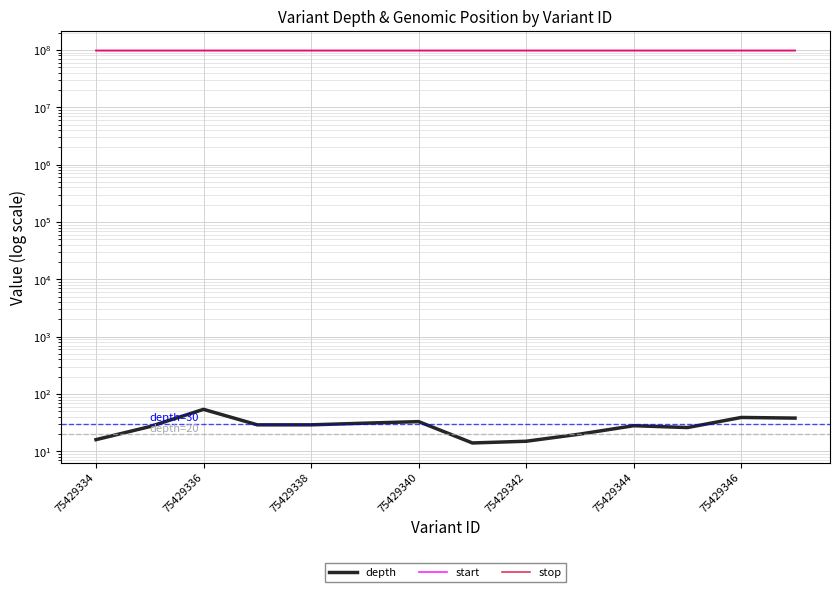

True or false: depth and start intersect in this chart.

False